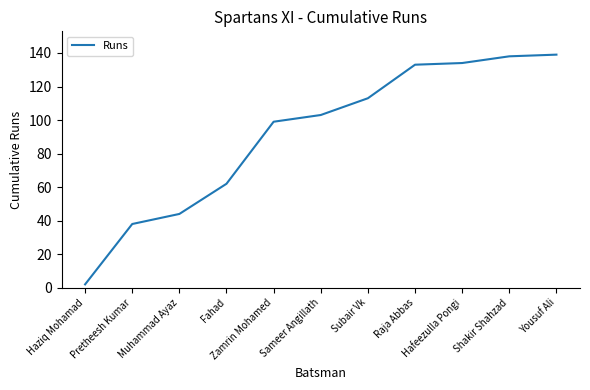

What is the greatest value displayed?

139